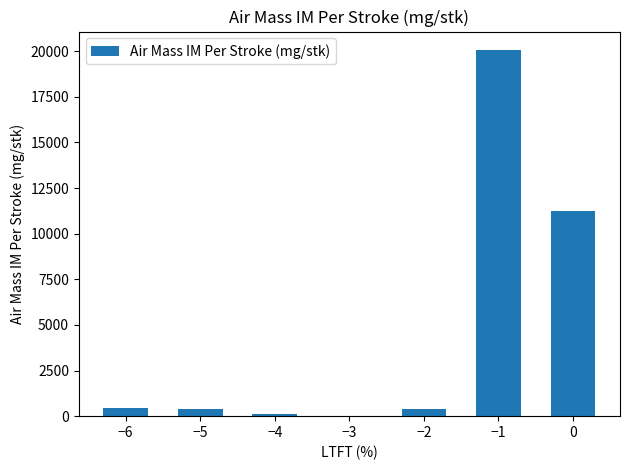

Does the chart contain stacked bars?

No